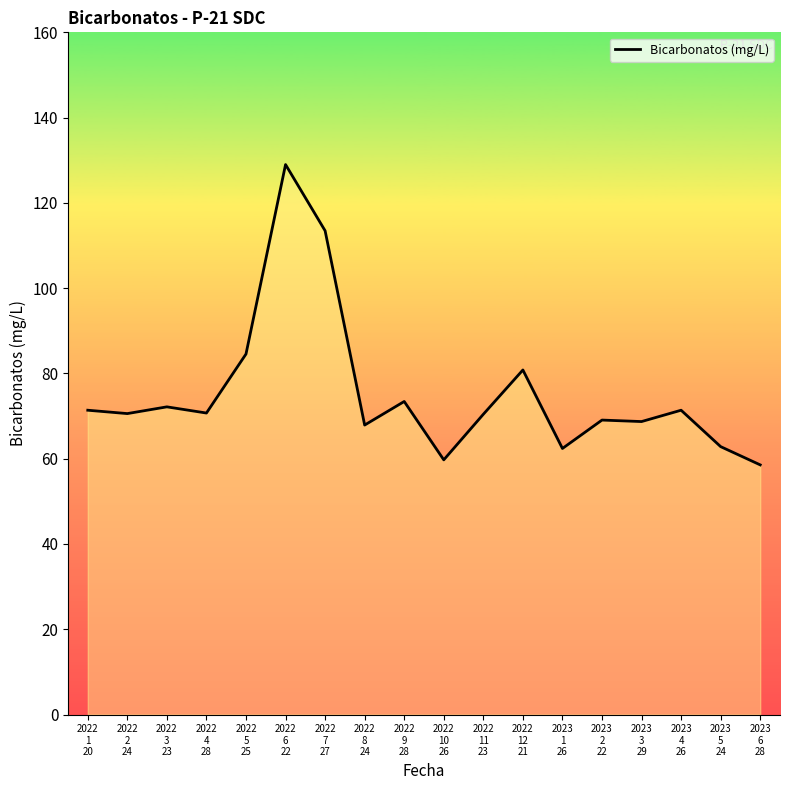

True or false: the data shows 111.0 at 2023
5
24.

False